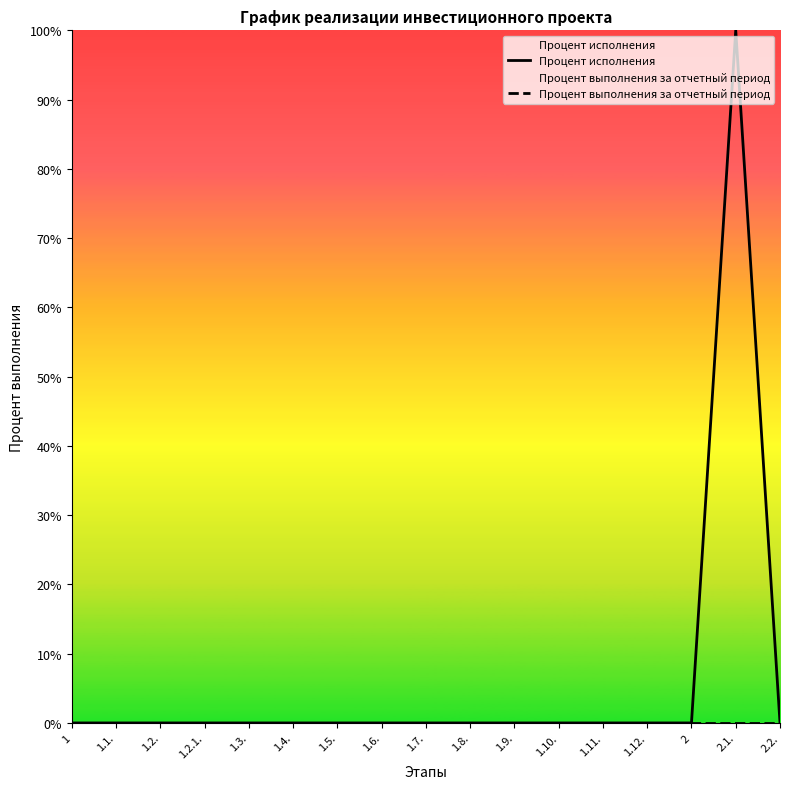

Does the chart display data point markers on the line(s)?

No